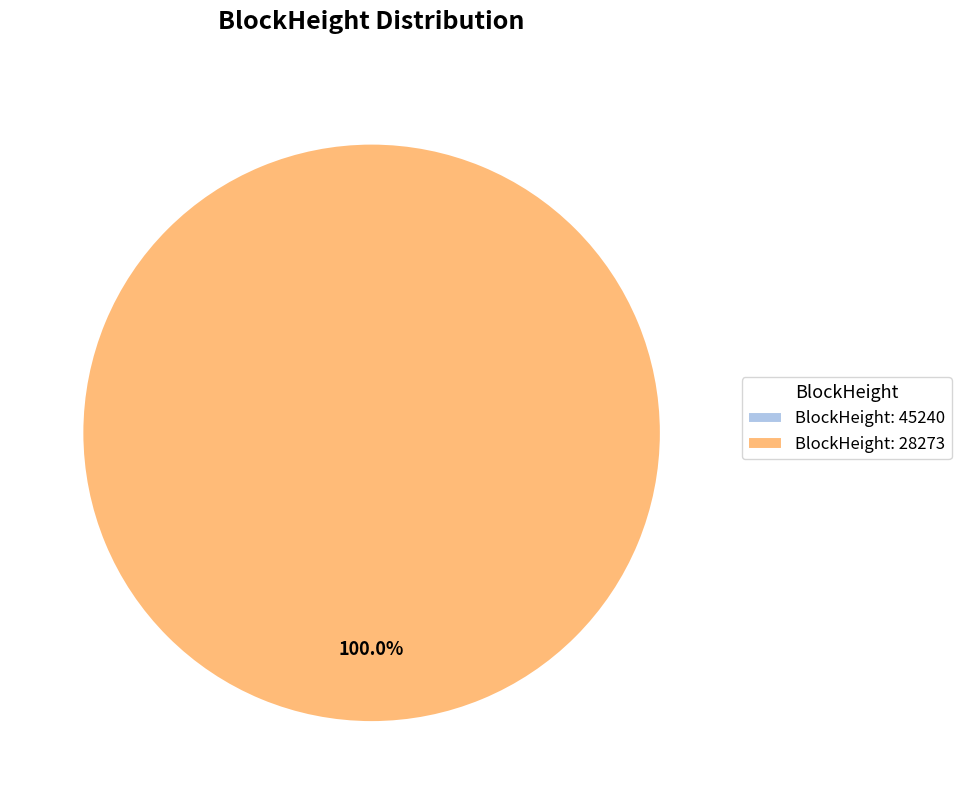

How many slices are in this pie chart?

2